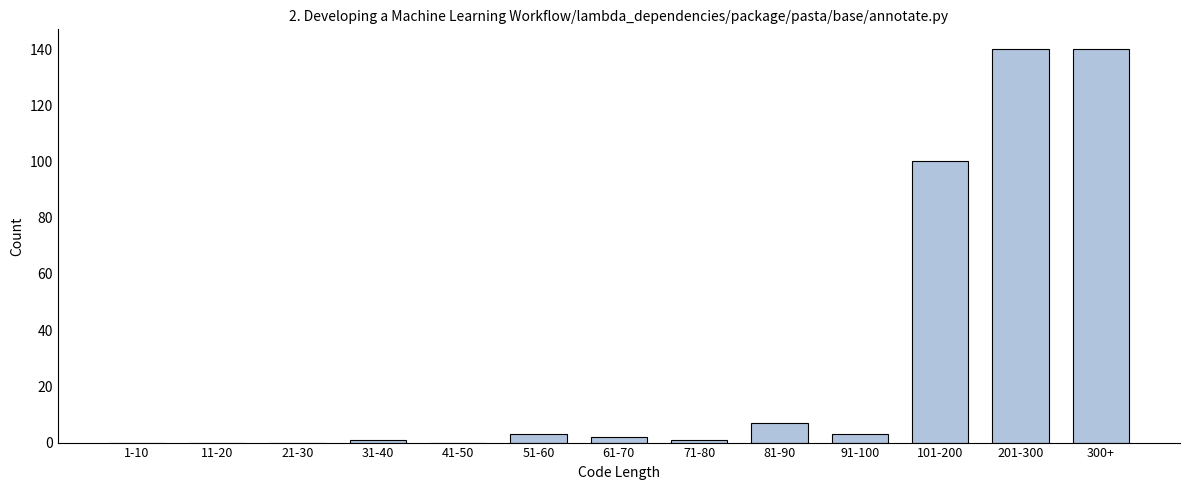

Reading left to right, what are all the values shown in this chart?

1-10=0	11-20=0	21-30=0	31-40=1	41-50=0	51-60=3	61-70=2	71-80=1	81-90=7	91-100=3	101-200=100	201-300=140	300+=140